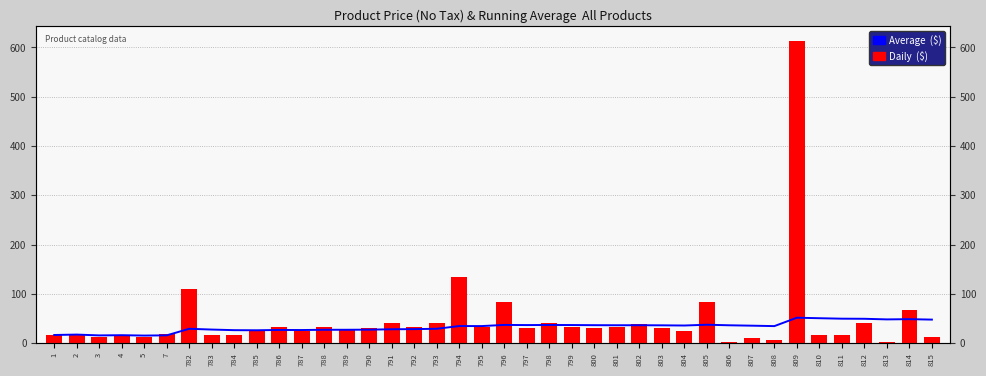

Does the chart contain stacked bars?

No